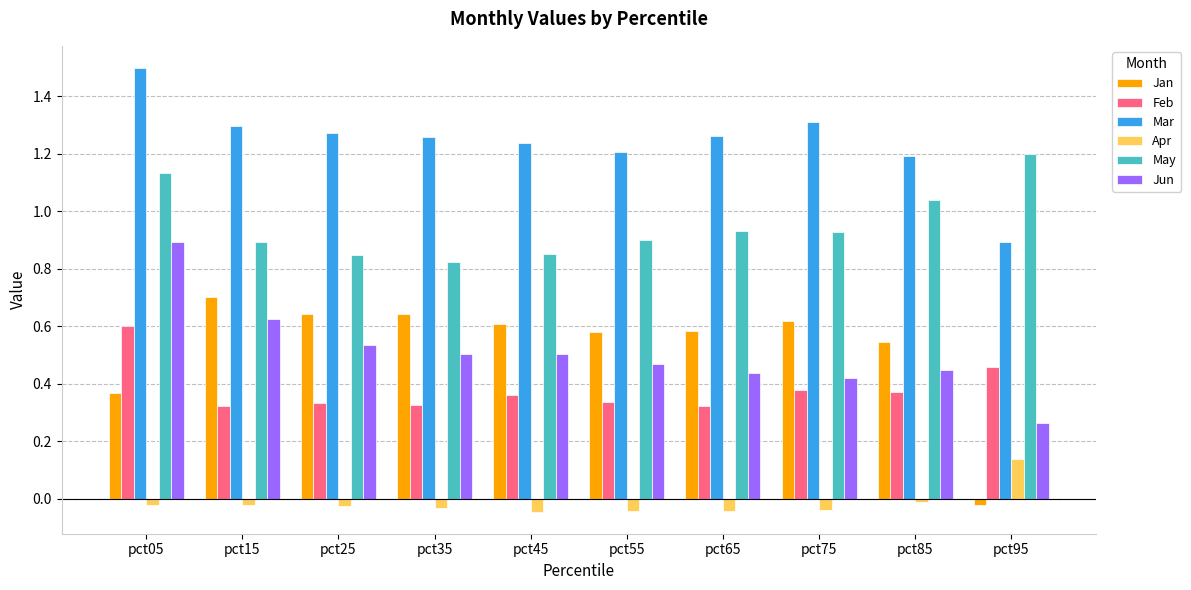

How many May values are between 0 and 1?

7